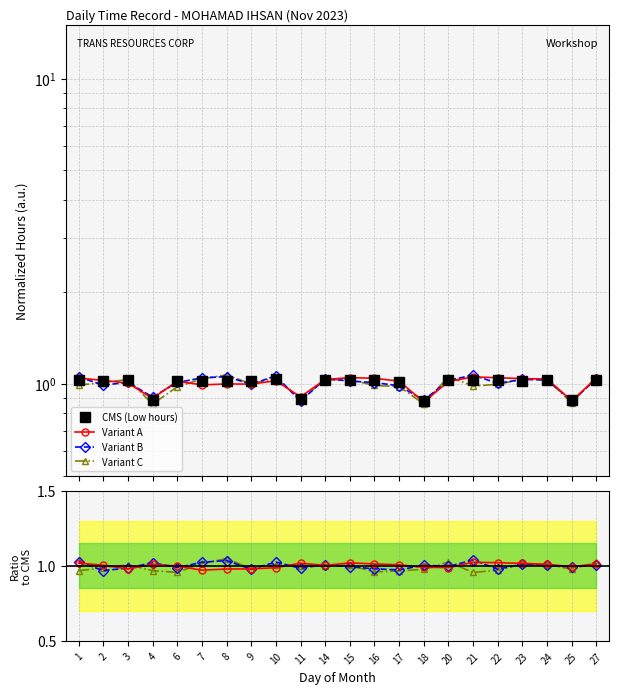

Between 2 and 17, which series saw the biggest shift?

Variant C